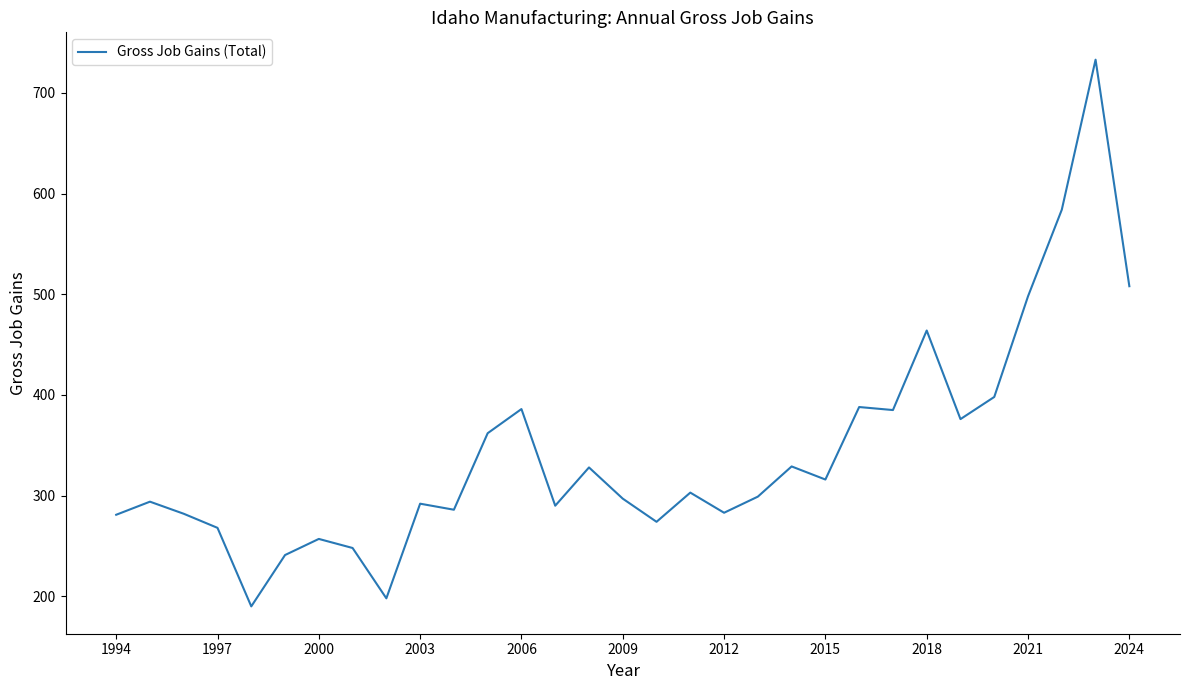

What is the greatest value displayed?

733